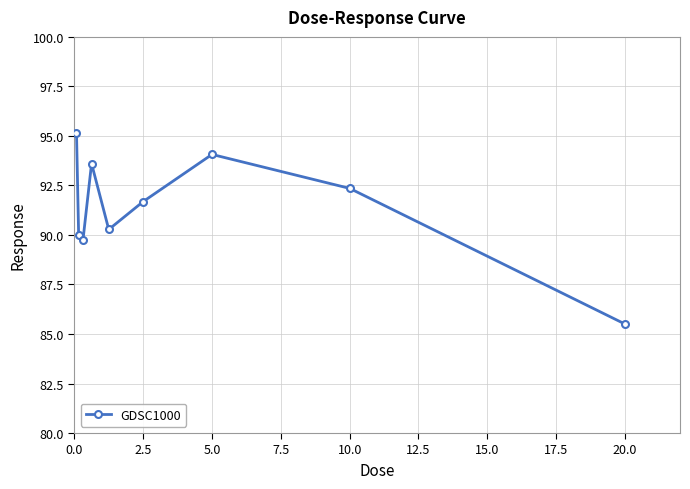

How many data points are less than 91?

4